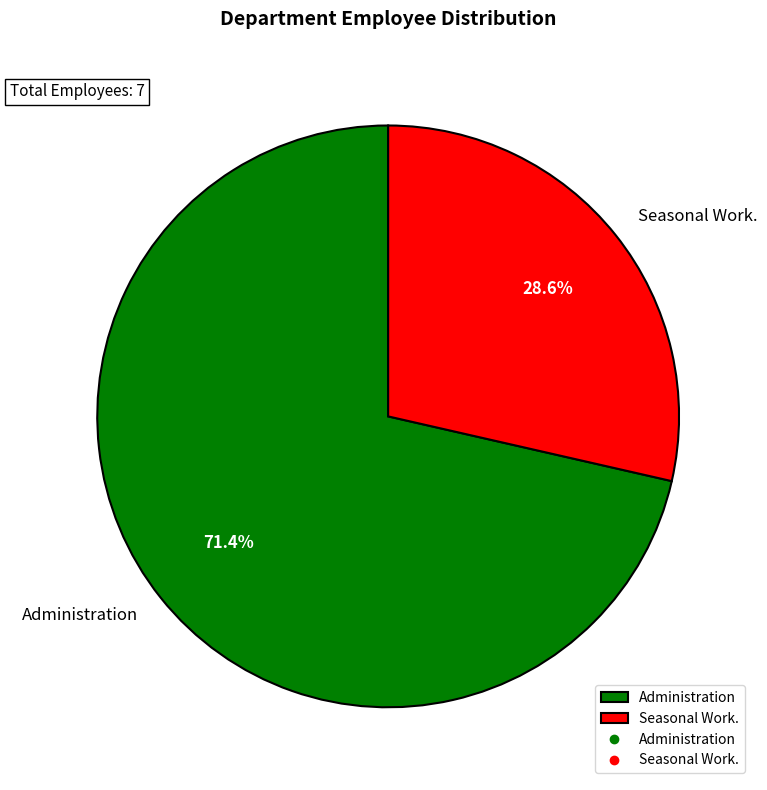

To the nearest percent, what is the difference between the Administration and Seasonal Work. slice percentages?

43%